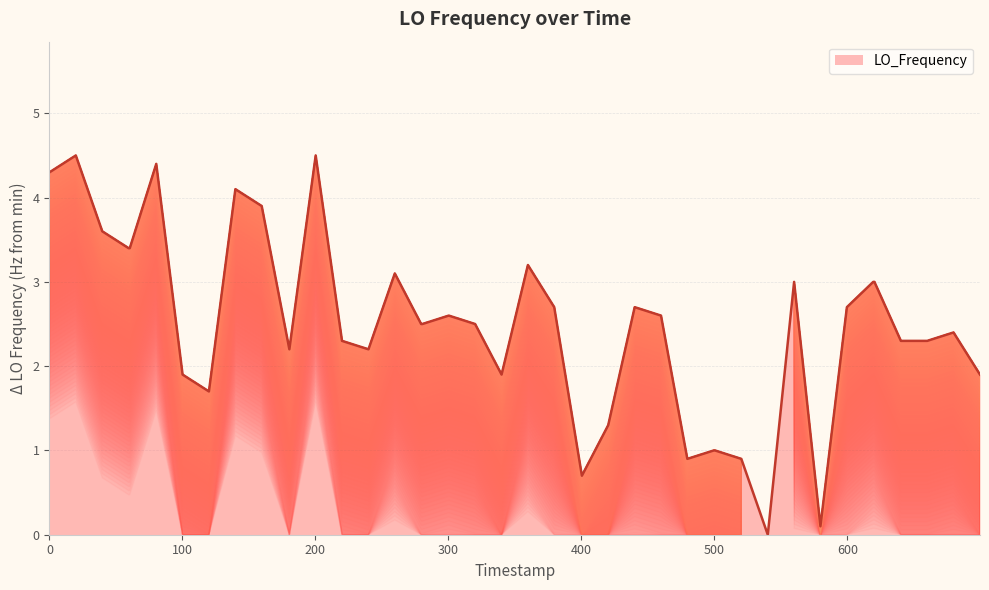

True or false: the data has more than 2 interior local peaks.

True